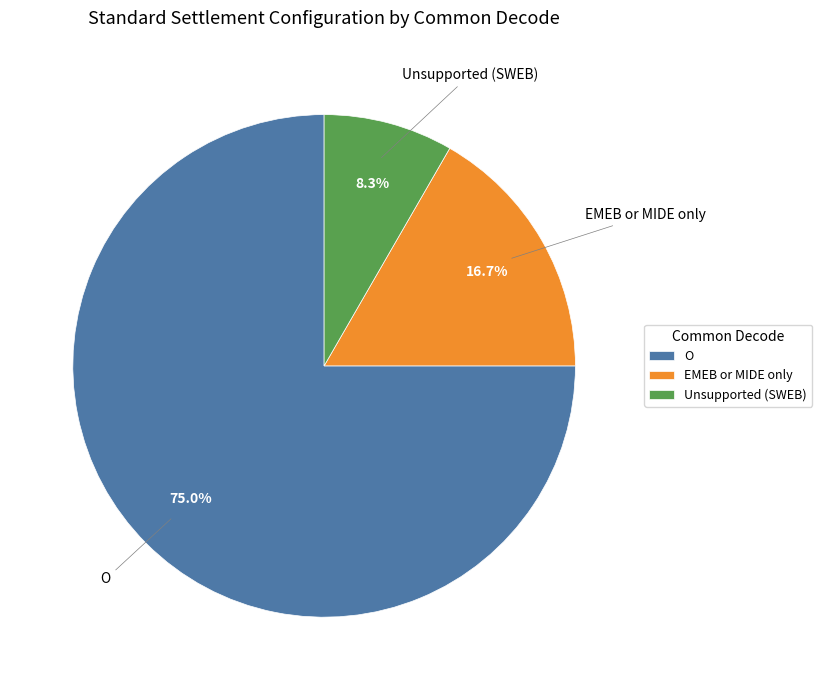

Rank the categories by value from highest to lowest.

O, EMEB or MIDE only, Unsupported (SWEB)